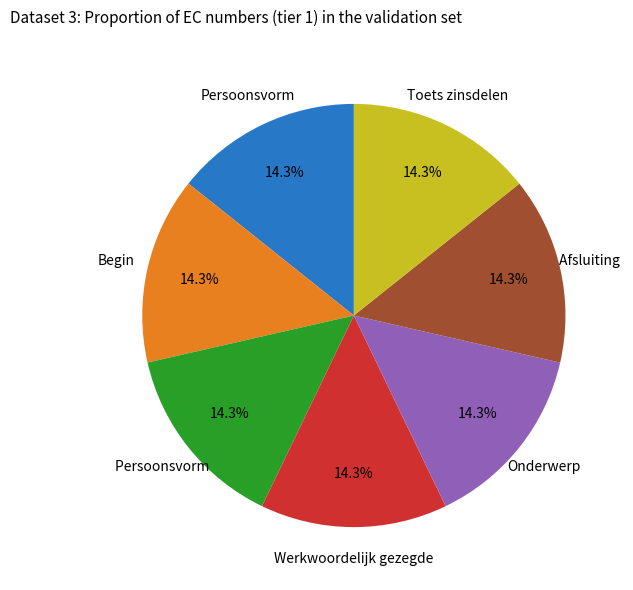

Is there a majority slice in this chart?

No